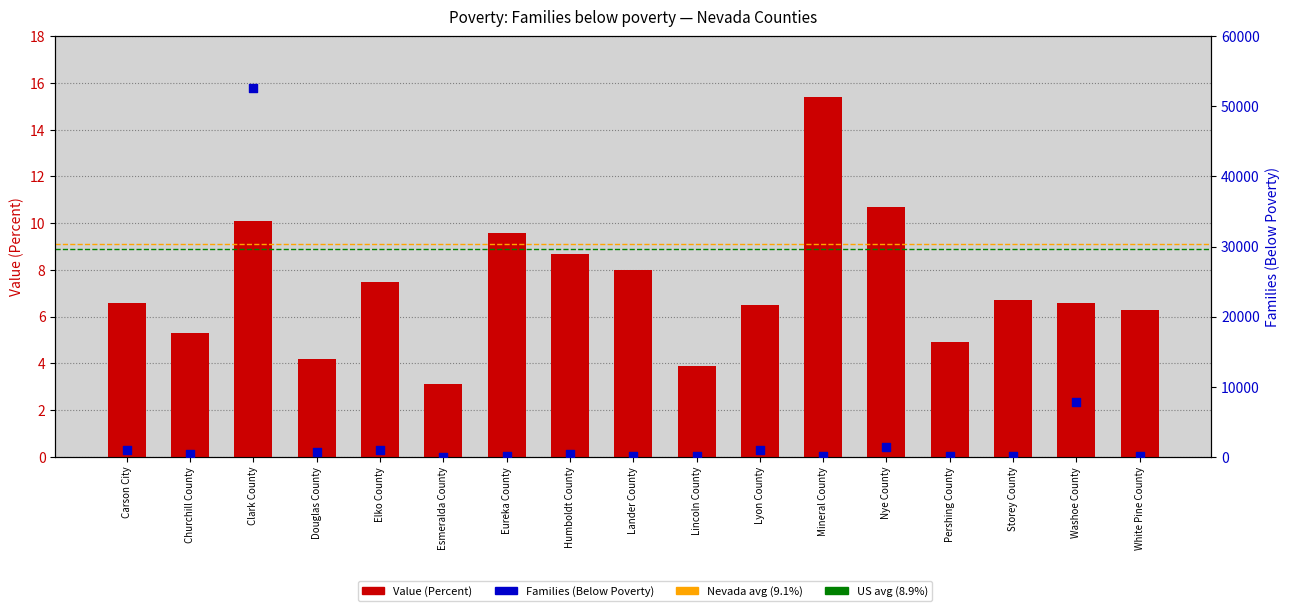

Which series contains the highest Y value?

Families (Below Poverty)